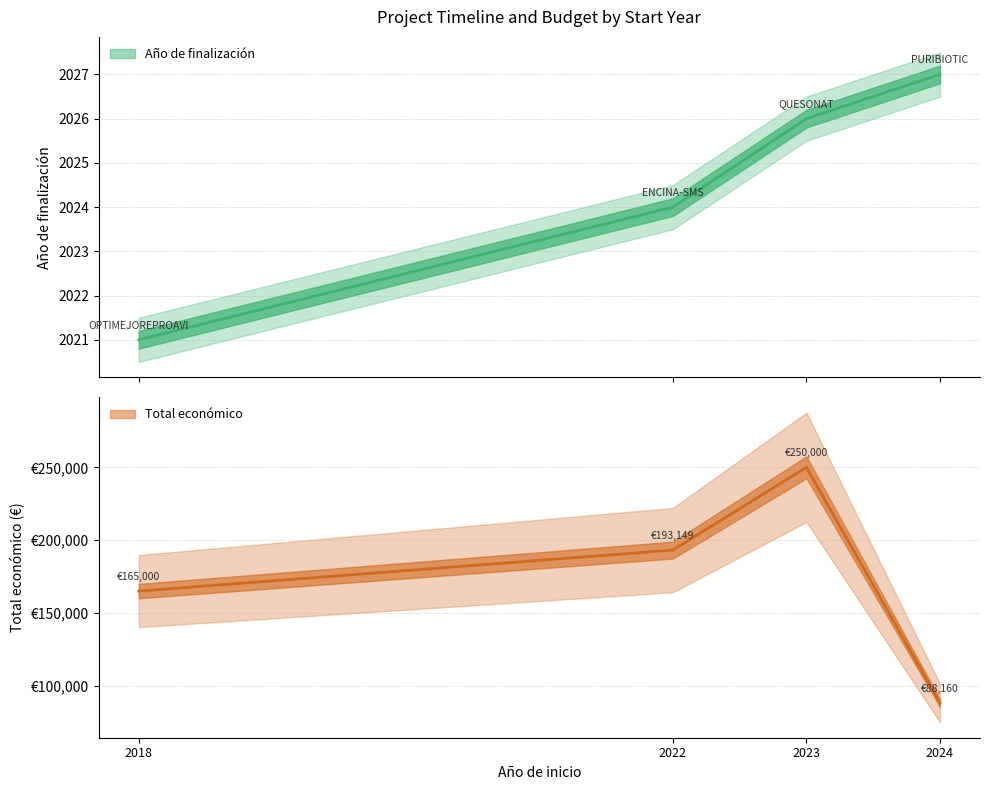

List the labels in order of Año de finalización value, largest first.

PURIBIOTIC, QUESONAT, ENCINA-SMS, OPTIMEJOREPROAVI